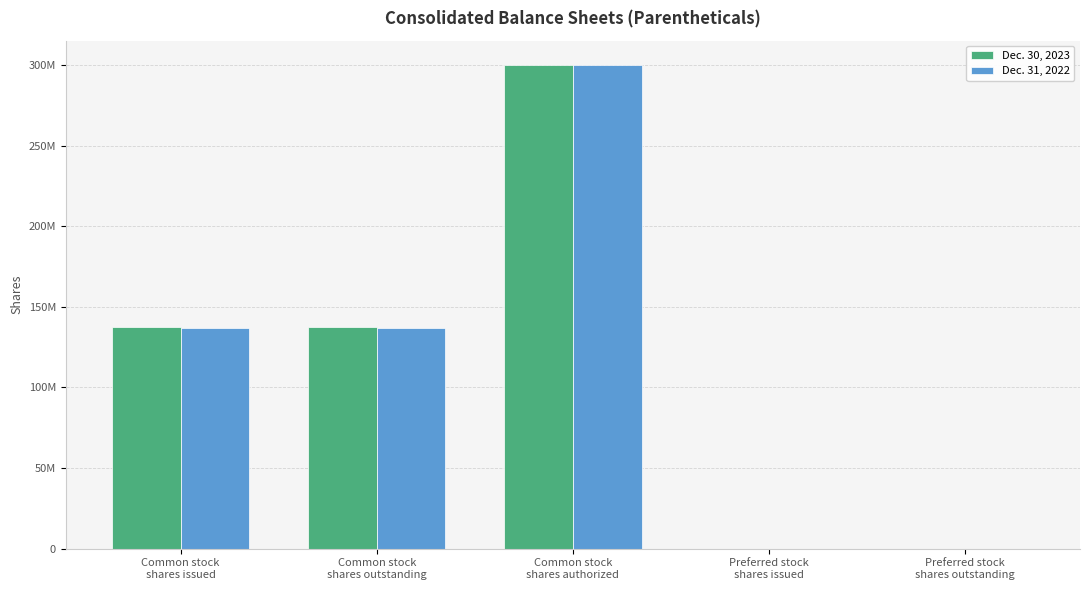

What is the sum of the Dec. 30, 2023 values at Preferred stock
shares issued and Common stock
shares outstanding?

137340000